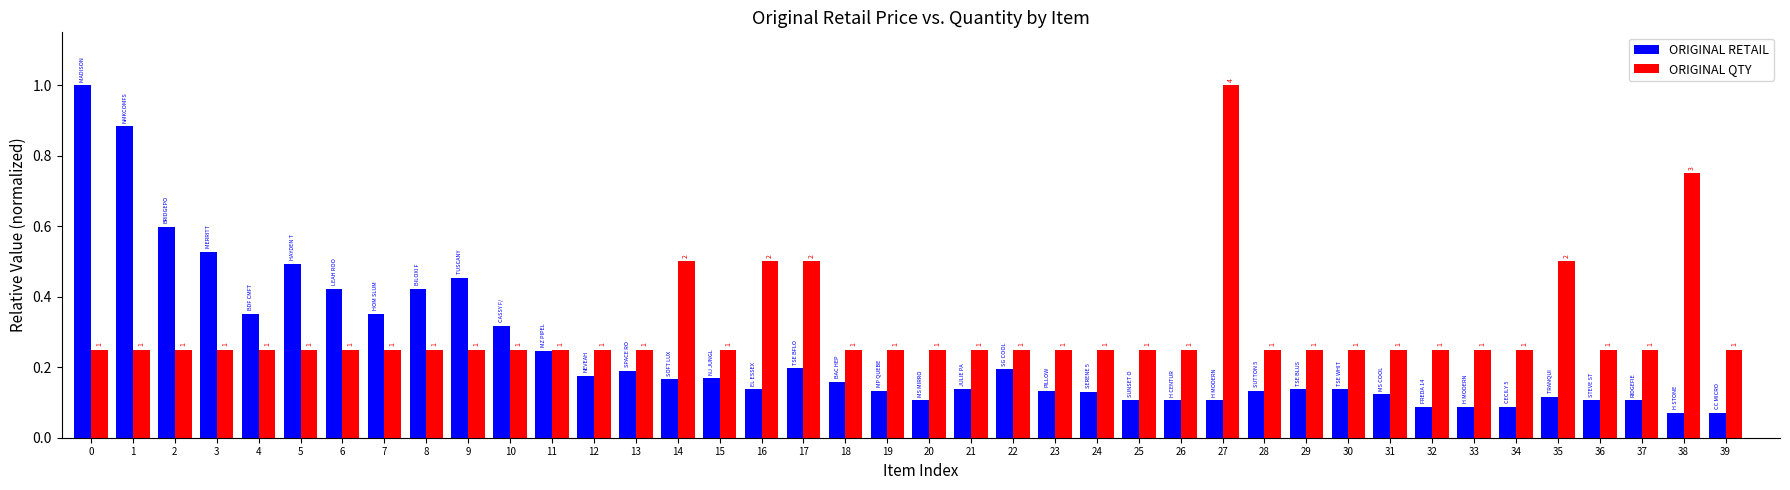

Is the value of ORIGINAL RETAIL at 10 greater than the value of ORIGINAL QTY at 38?

No